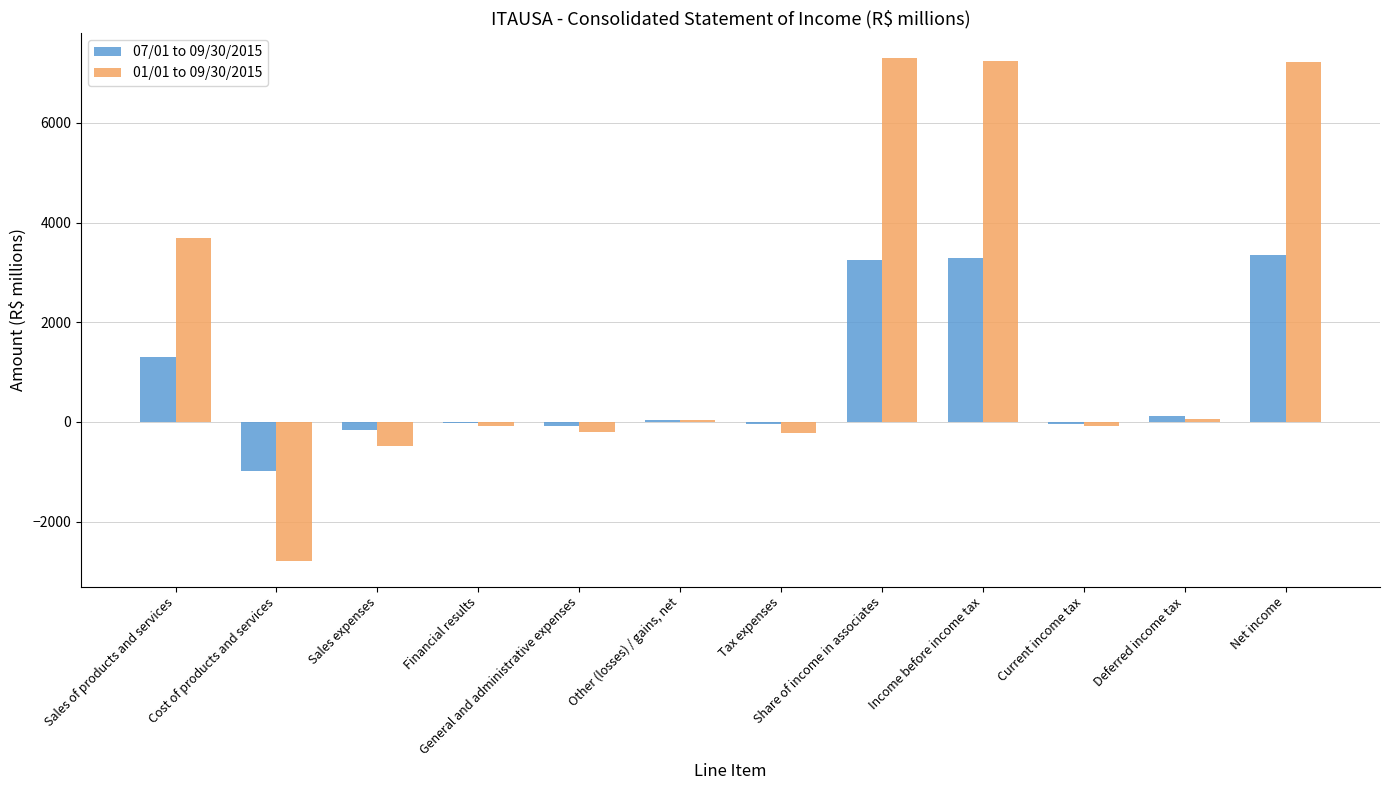

Is the value of 01/01 to 09/30/2015 at Sales of products and services greater than the value of 07/01 to 09/30/2015 at Financial results?

Yes